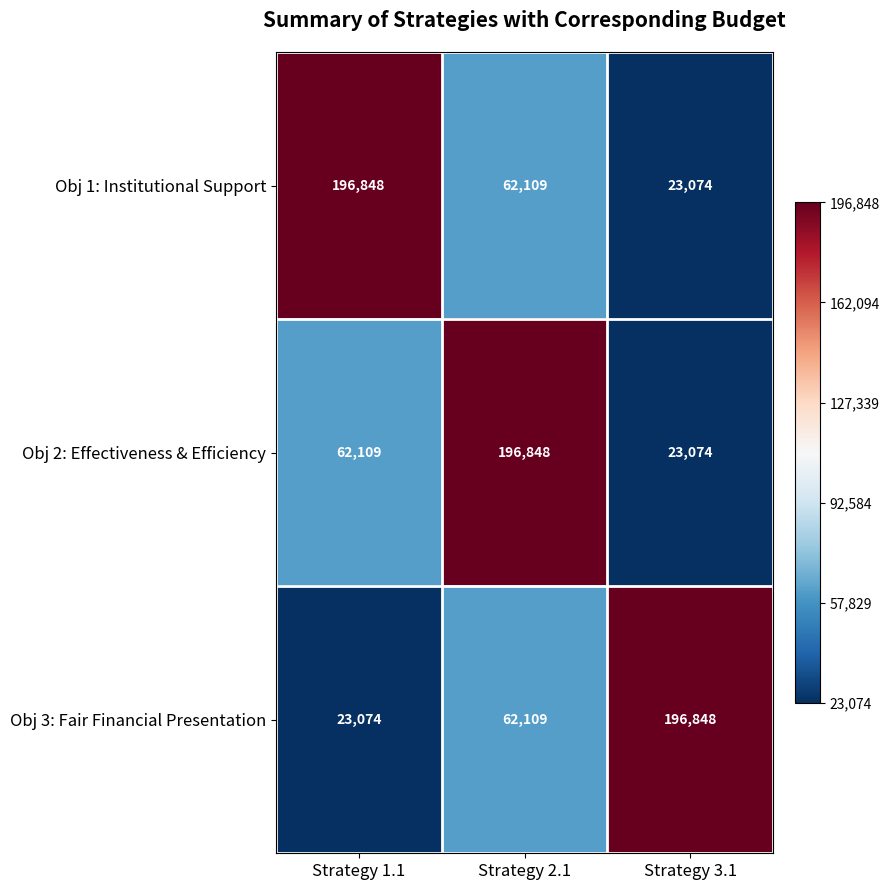

What is the highest value of the Obj 2: Effectiveness & Efficiency series?

196848